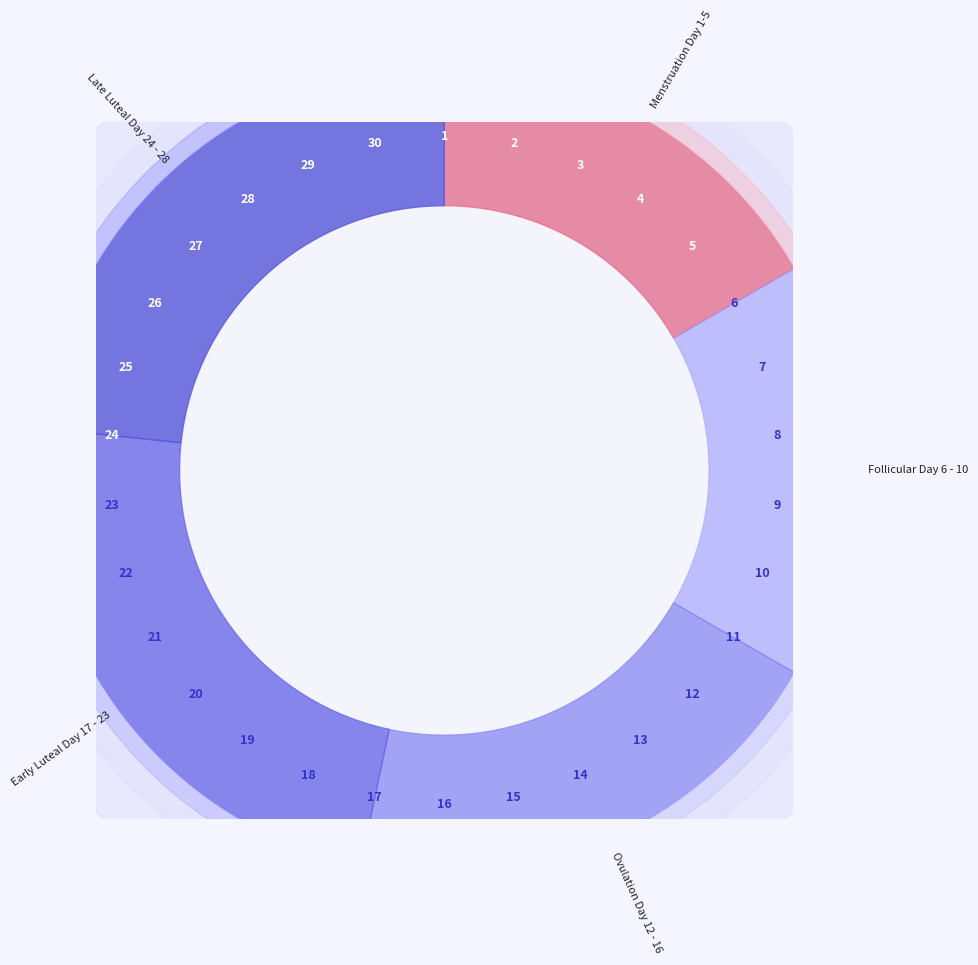

Reading right to left, extract all data points from this chart.

-129.9	-138.6	-128.1	-139.0	-124.1	-120.6	-123.7	-127.0	-129.3	-120.8	-130.1	-123.7	-125.5	-118.4	-127.7	-130.6	-128.9	-124.5	-134.9	-127.9	-132.7	-121.3	-121.8	-120.7	-128.1	-125.4	-121.7	-133.1	-128.2	-131.2